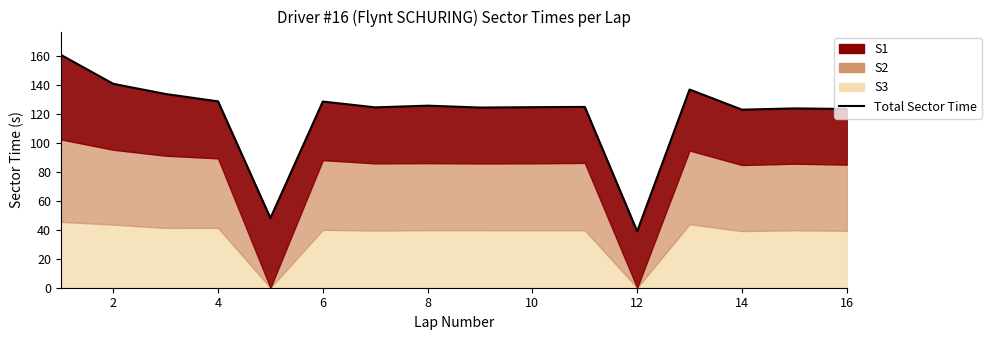

How many data points are less than 124?

5